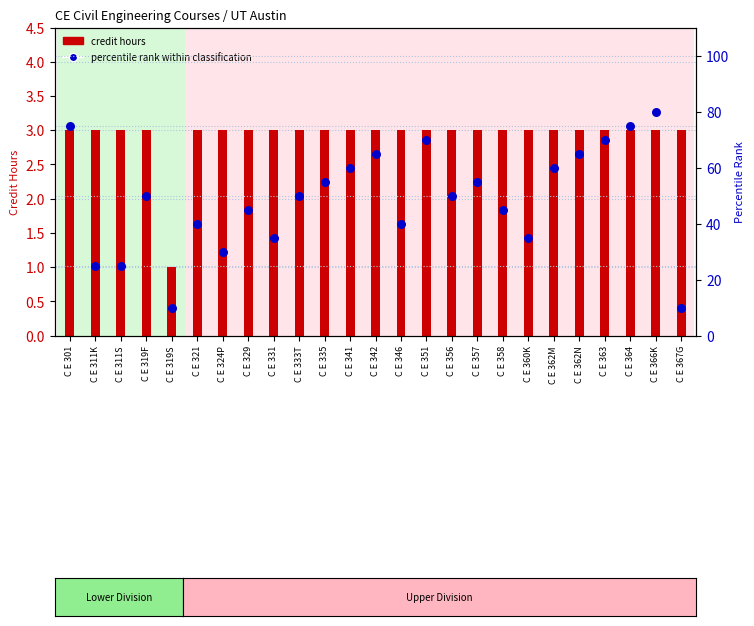

What is the total value across all series at C E 319S?

11